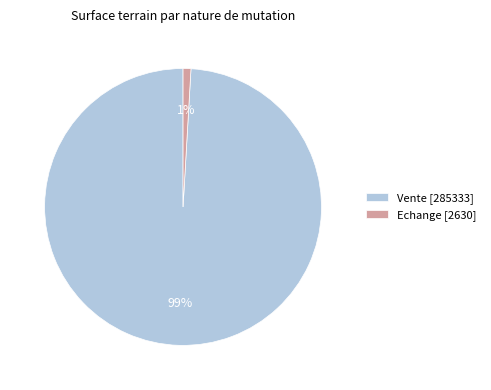

Is the sum of Echange [2630] and Vente [285333] greater than half?

Yes